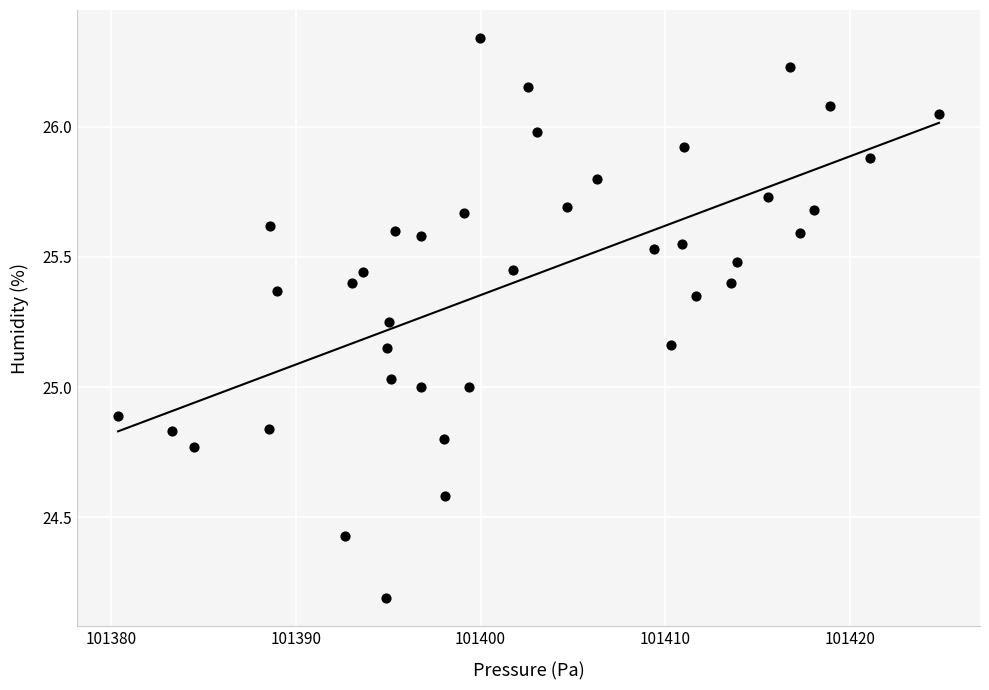

What is the range of X values (max minus min)?

44.5